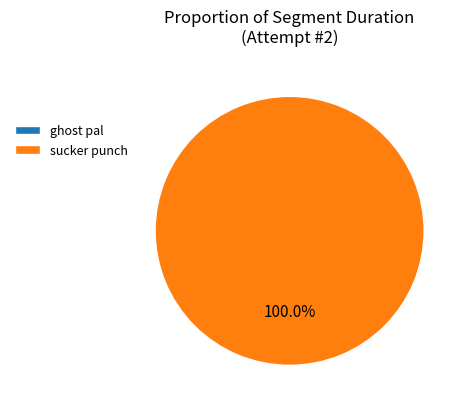

Which slice is the largest?

sucker punch